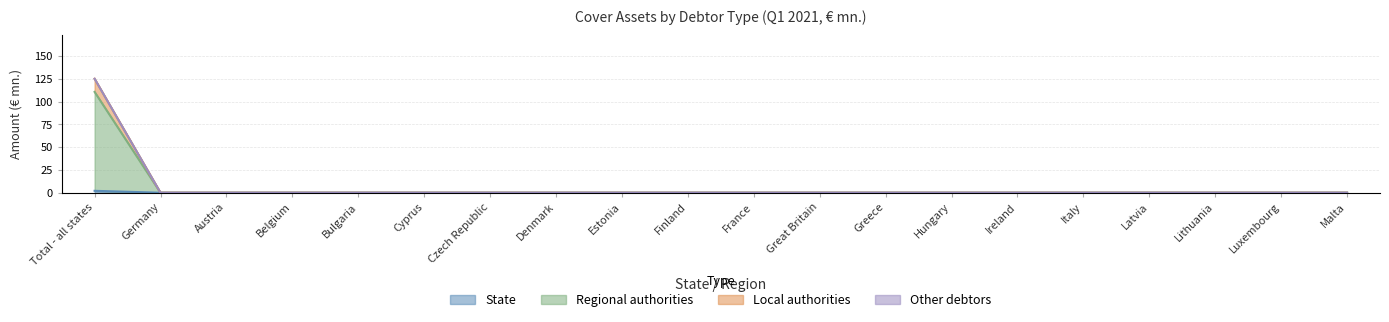

At which category is the sum across all series the highest?

Total - all states